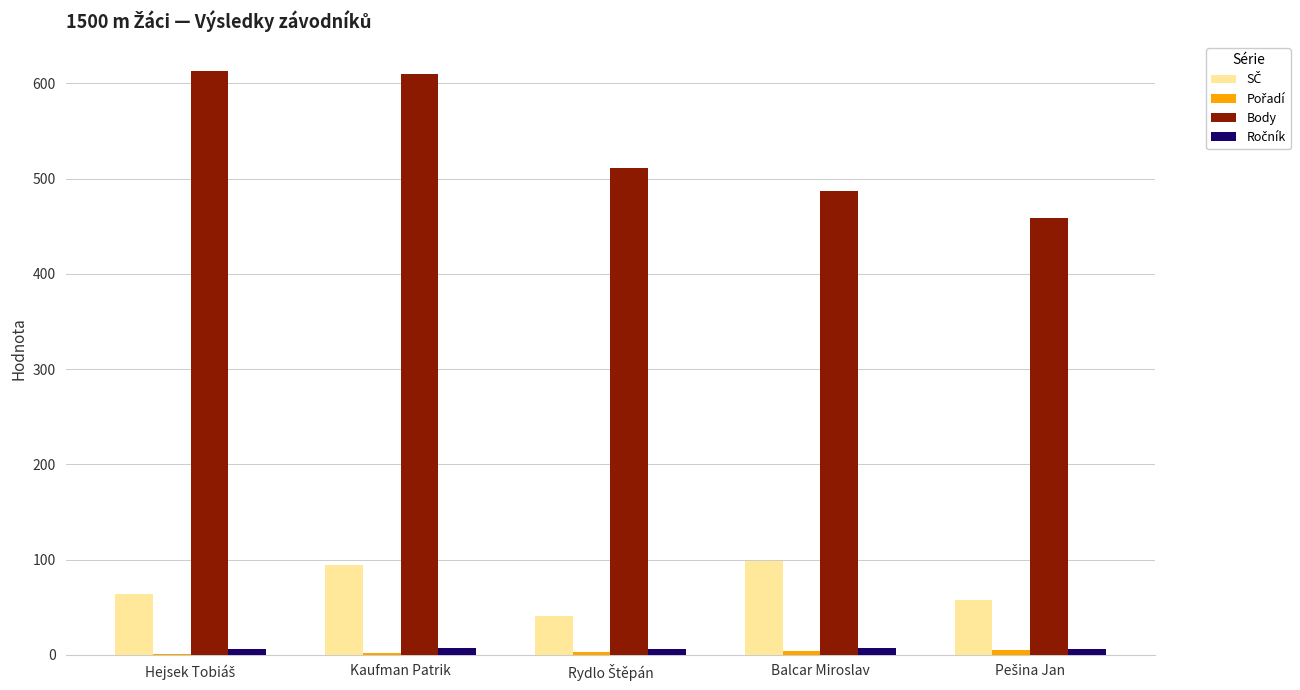

What is the difference between the maximum and minimum values in the Body series?

154